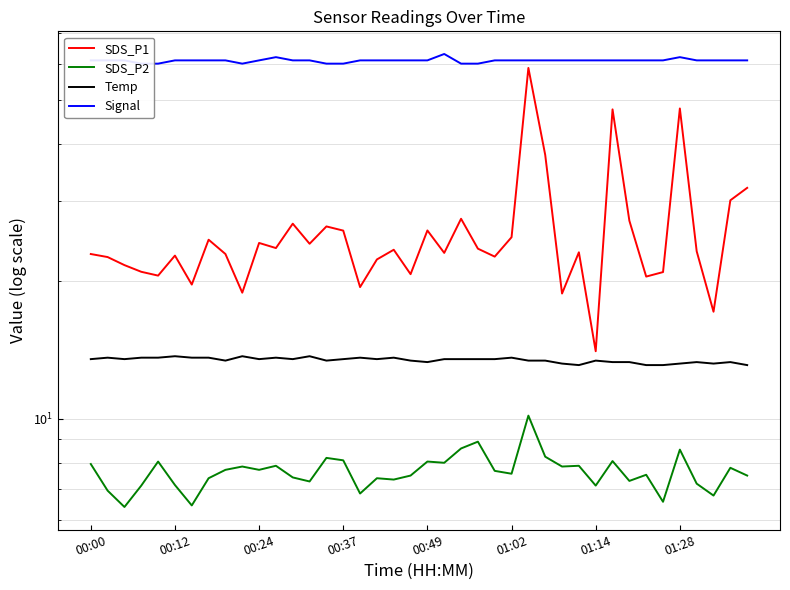

What position from the right is 17?

23